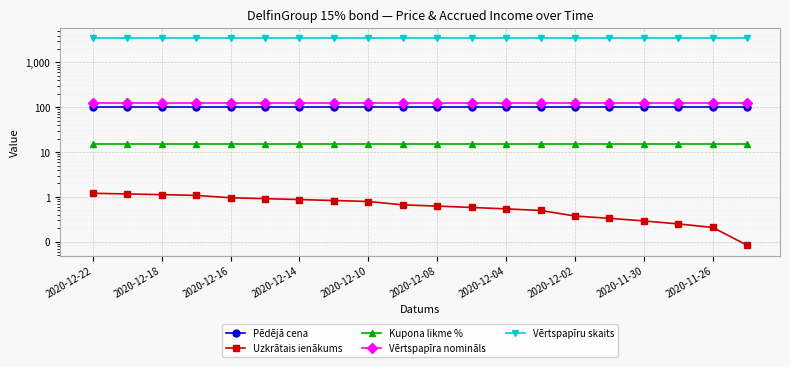

What are all the series names shown in the legend?

Pēdējā cena, Uzkrātais ienākums, Kupona likme %, Vērtspapīra nomināls, Vērtspapīru skaits